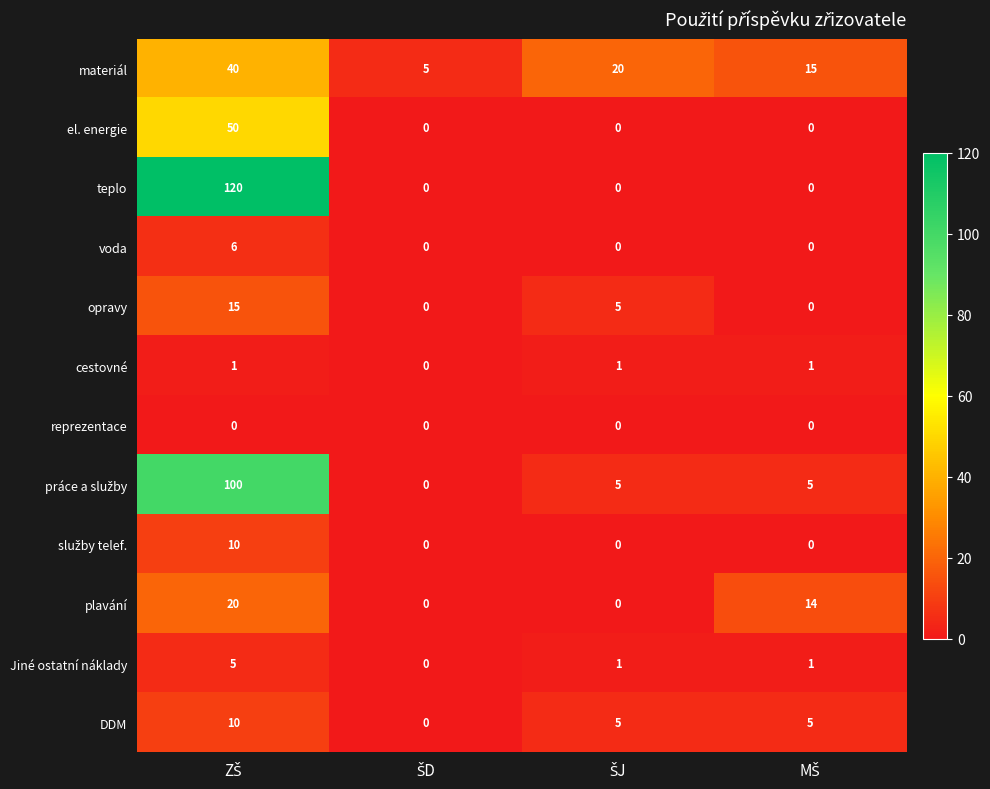

How many categories are shown in the chart?

4